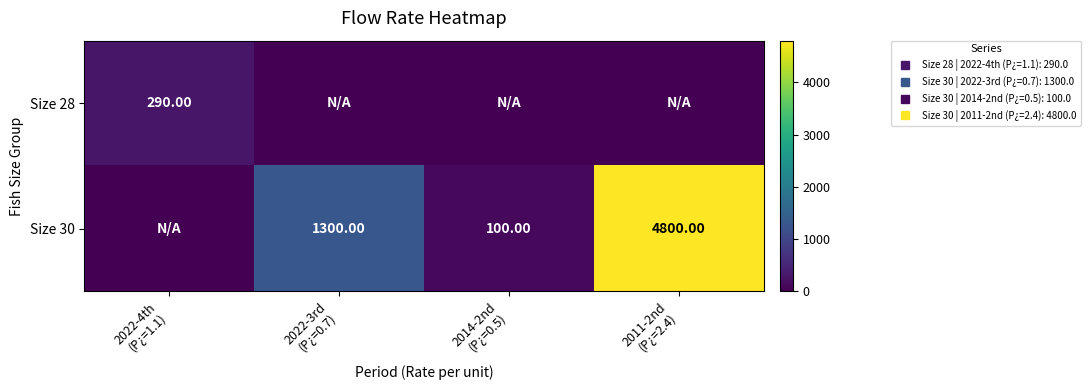

List the series in order of their overall mean, highest first.

Size 30, Size 28